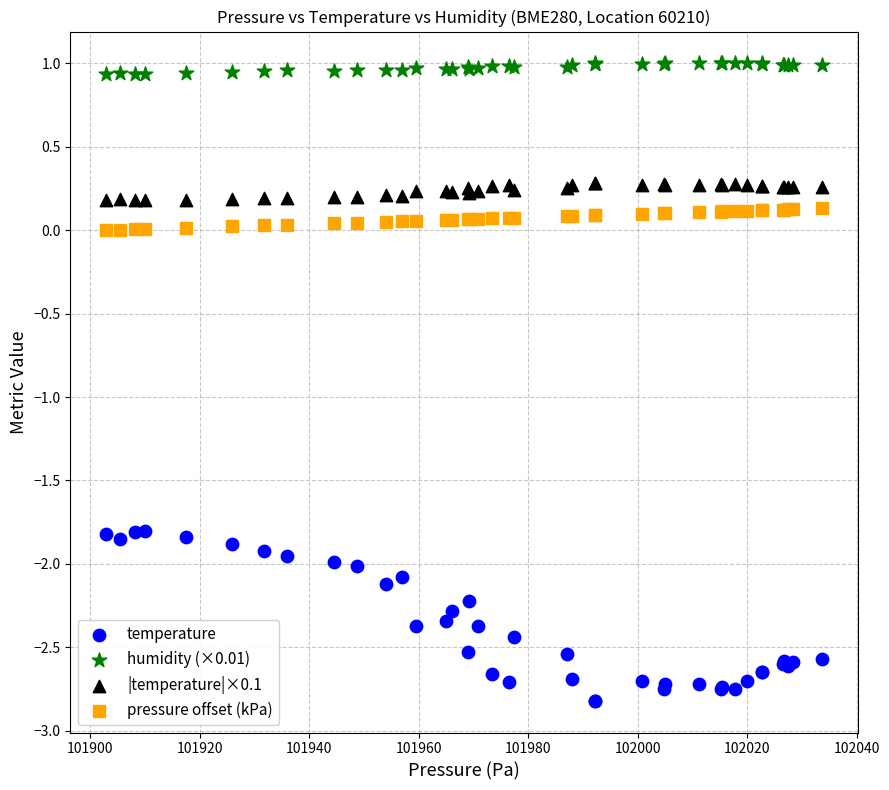

Which series has the largest Y range (max minus min)?

temperature